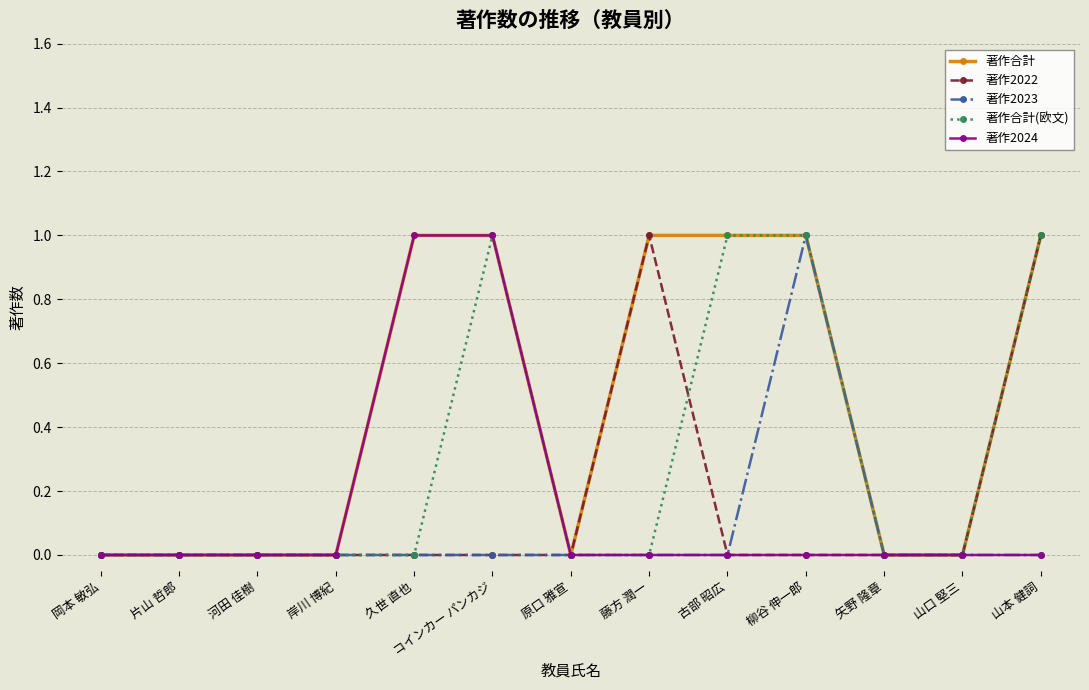

How many distinct data groups are displayed?

5